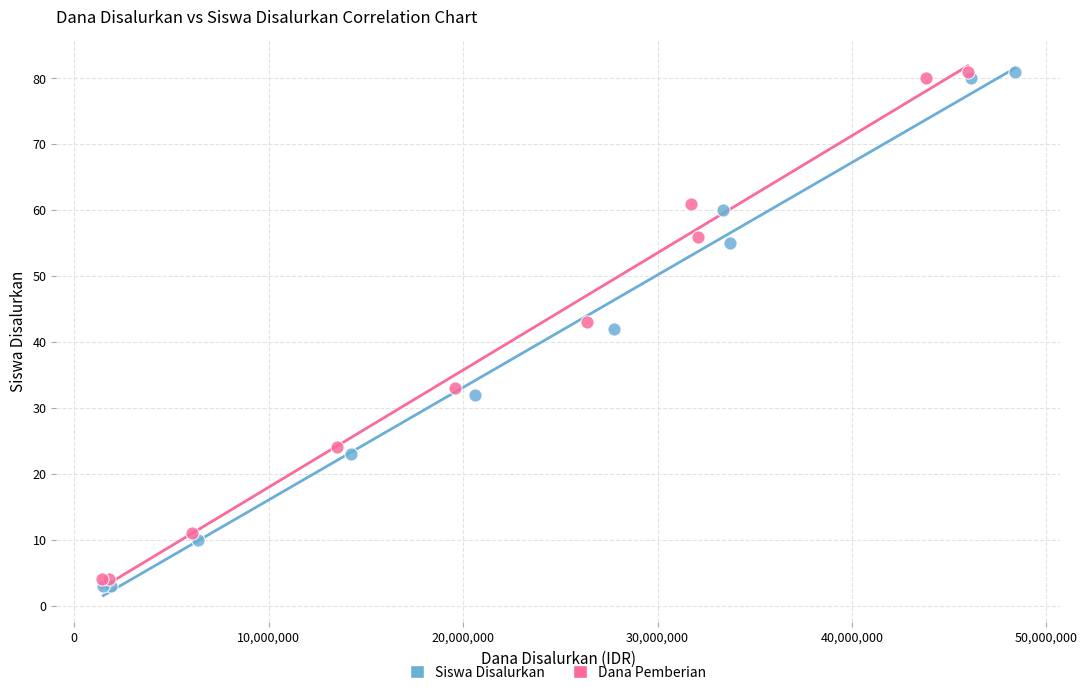

Which series has the largest Y range (max minus min)?

Siswa Disalurkan